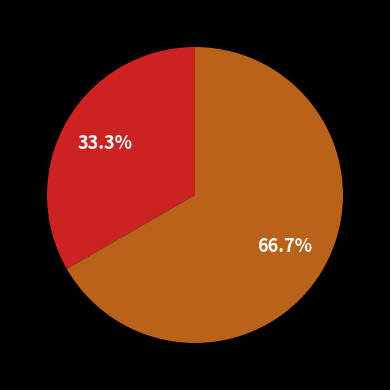

Does any single category account for the majority?

Yes